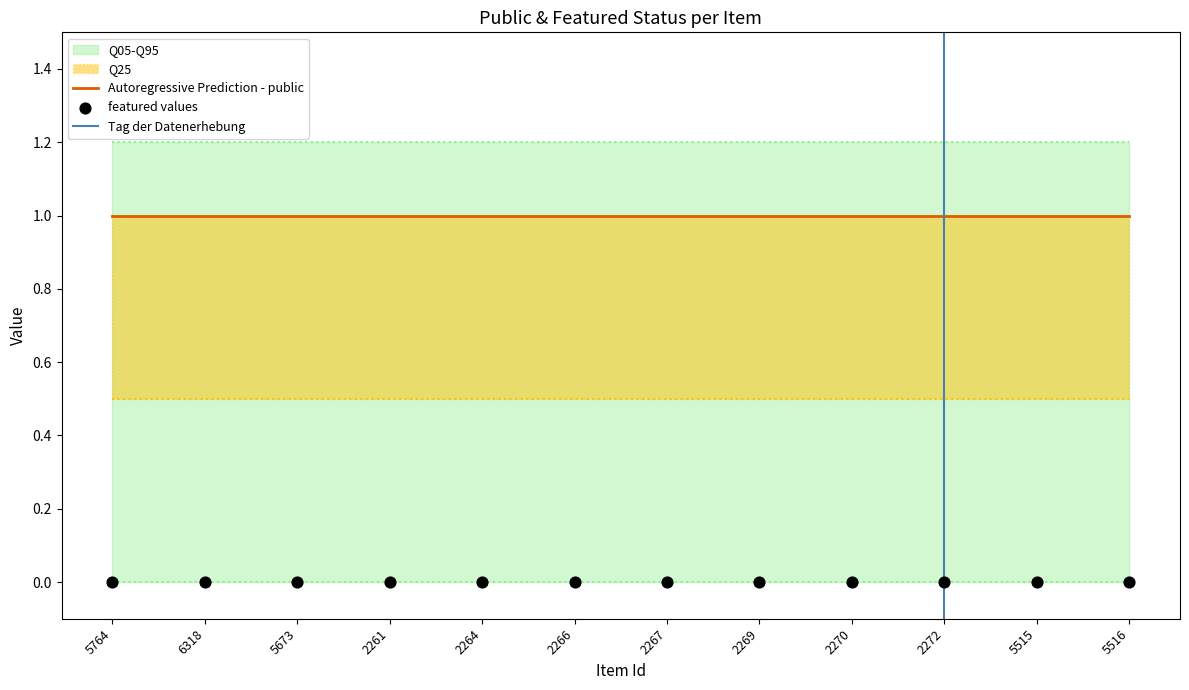

Which series has the largest total across all categories?

Q95_upper